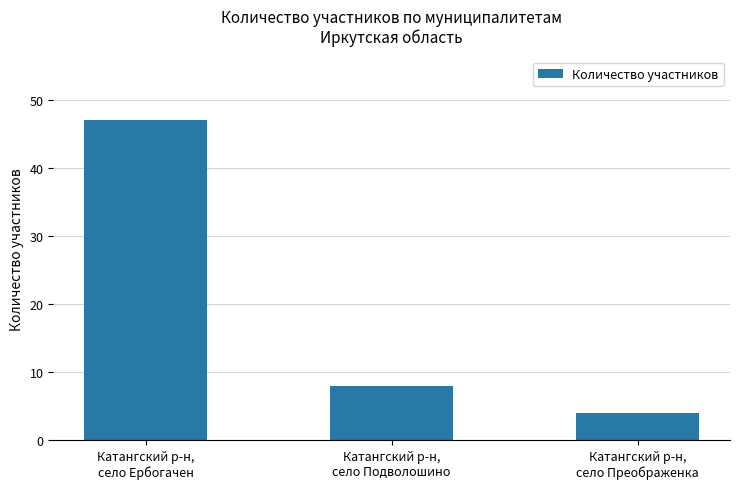

Reading right to left, list all the values displayed in this chart.

4	8	47